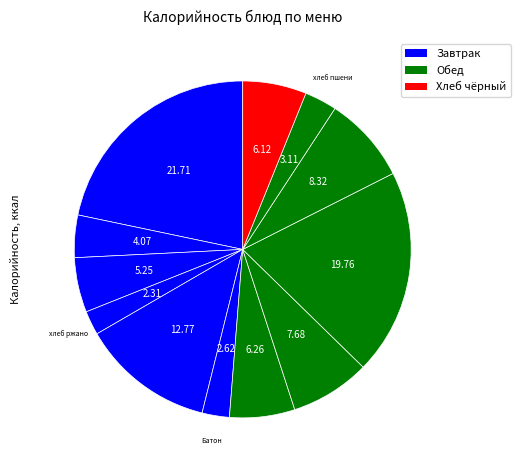

Count the number of slices in the pie.

12